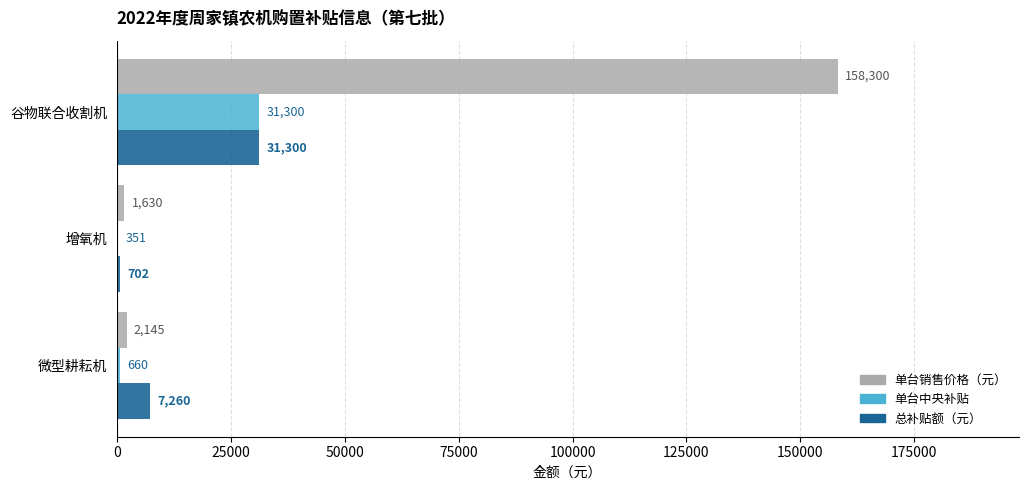

What is the greatest value displayed?

158300.0